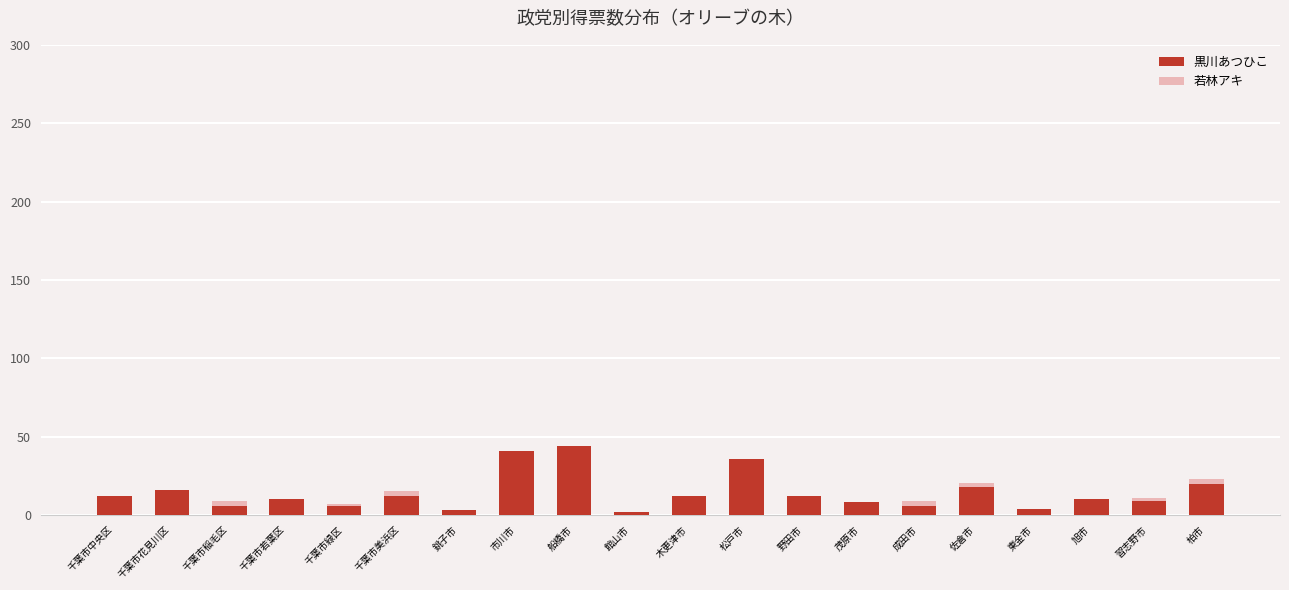

What is the sum of all 黒川あつひこ values?

287.0